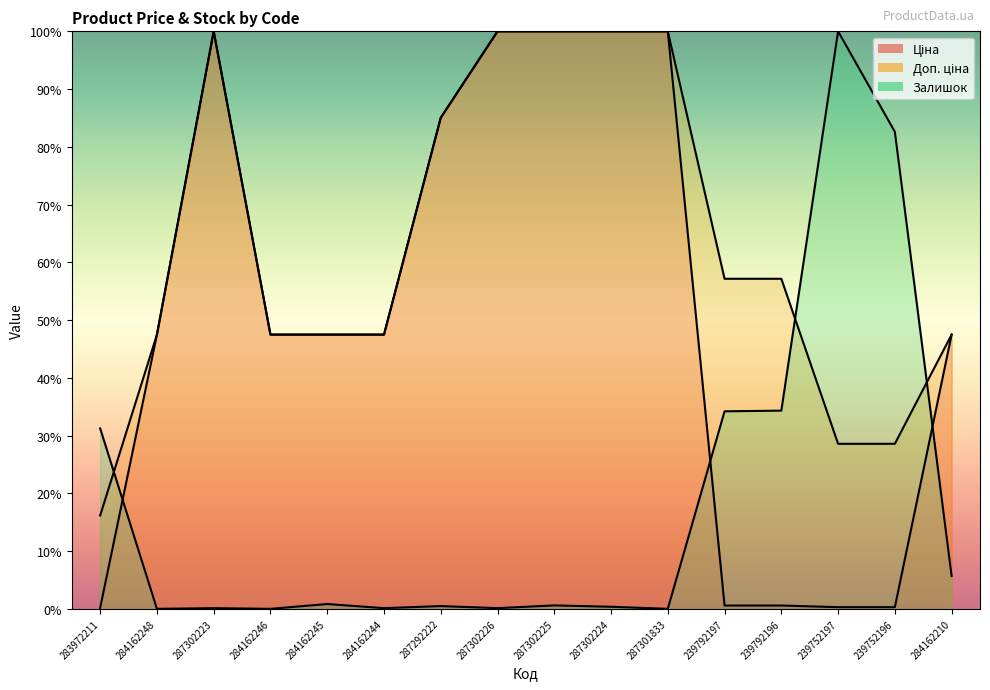

Is it true that Ціна equals 63.0 at 284162246?

False